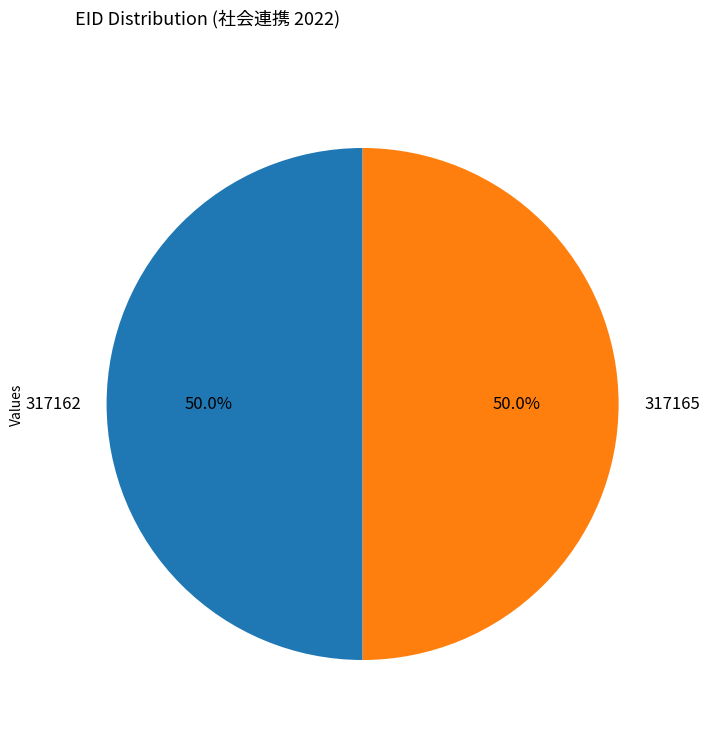

Do 317162 and 317165 together represent more than half of the pie?

Yes